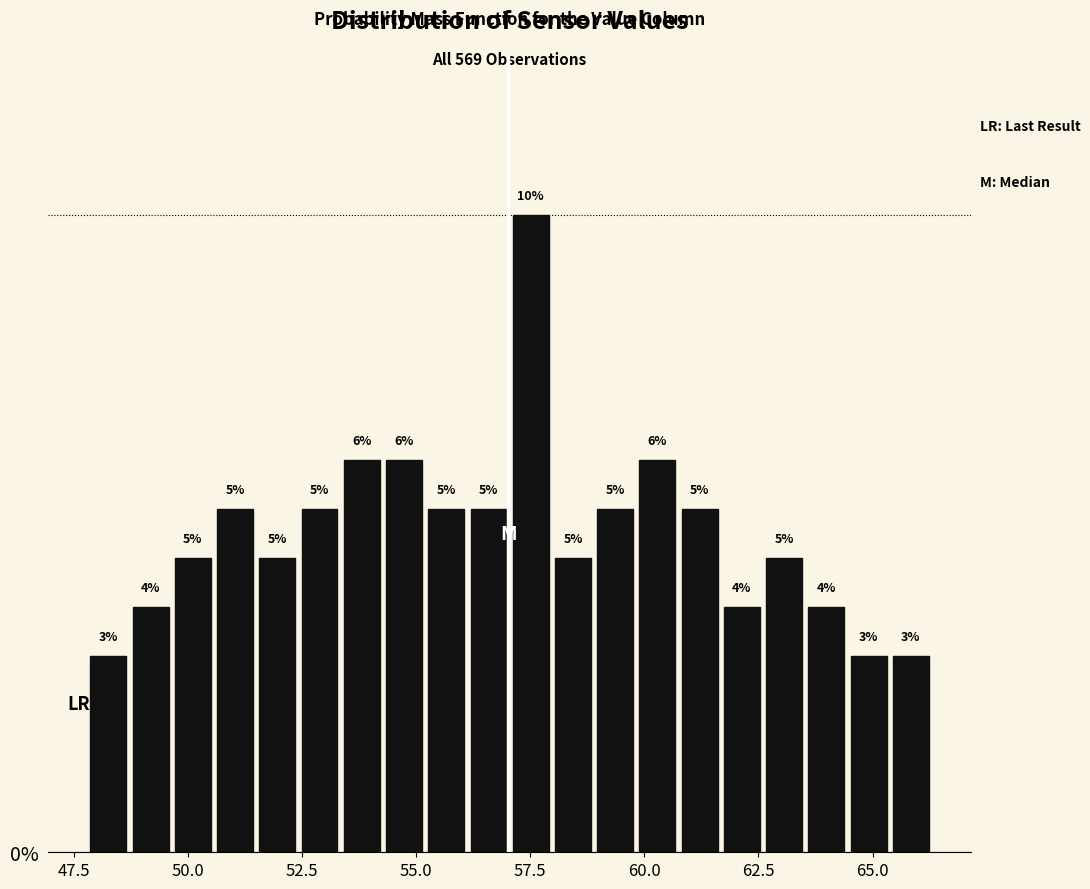

Read against the x-axis, roughly where is the centre of the tallest bar?

57.5